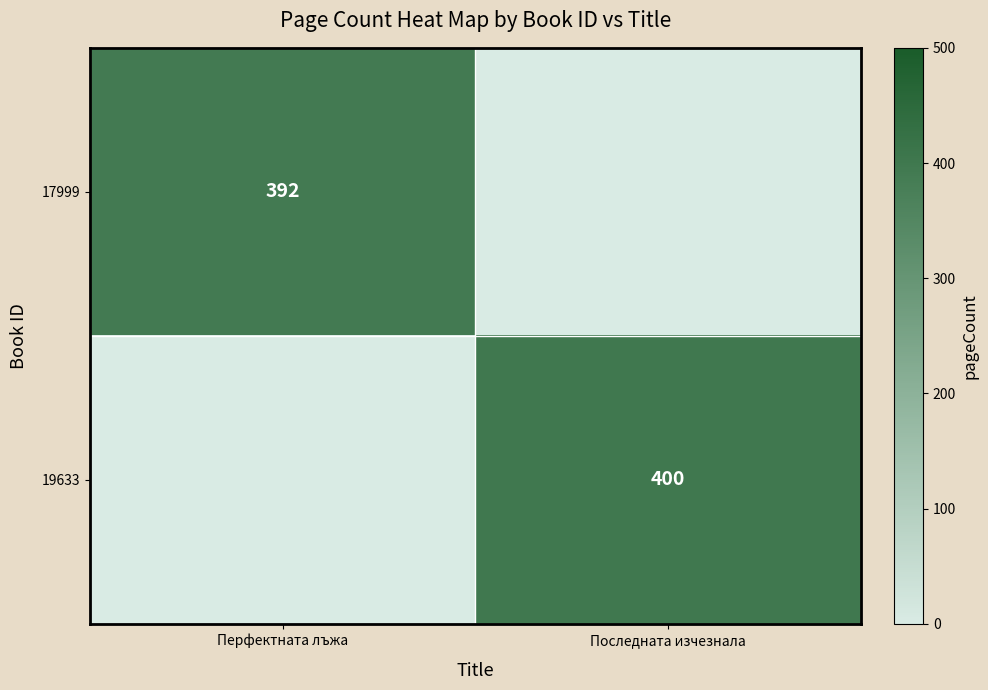

Count the 17999 values in the range 0 to 392.

2